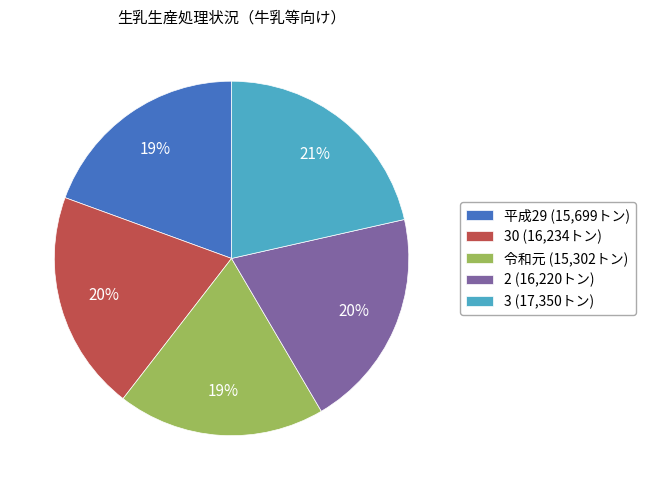

Between 3 (17,350トン) and 令和元 (15,302トン), which is larger?

3 (17,350トン)